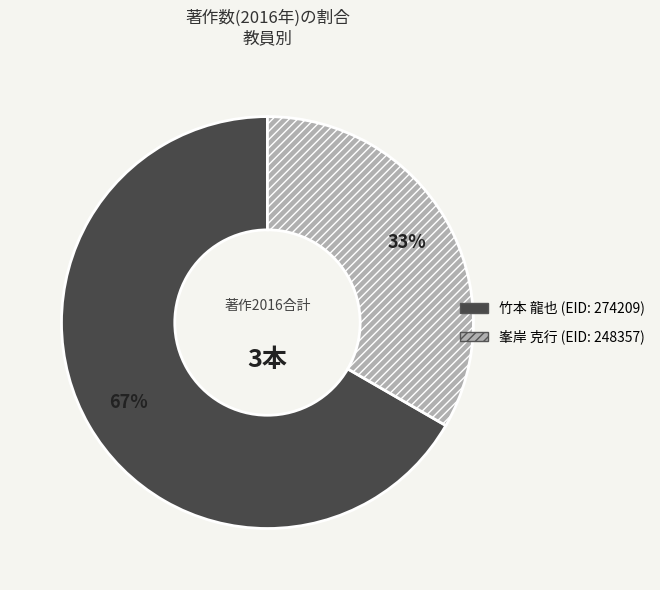

Rank the categories by value from highest to lowest.

竹本 龍也 (EID: 274209), 峯岸 克行 (EID: 248357)